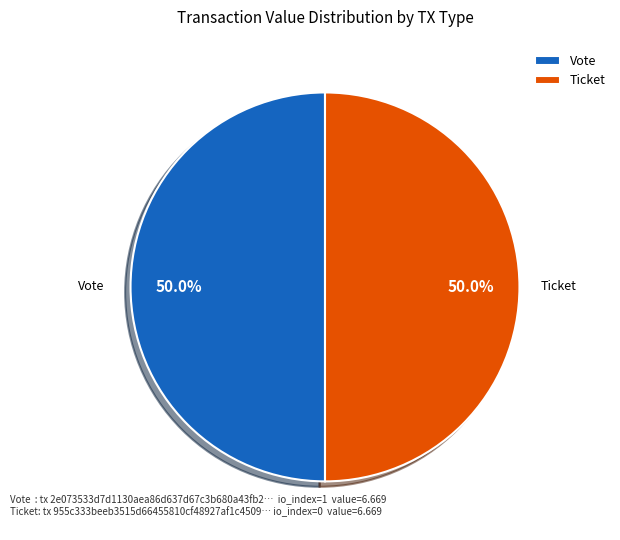

What is the ratio of the value at Vote to the value at Ticket?

1.0